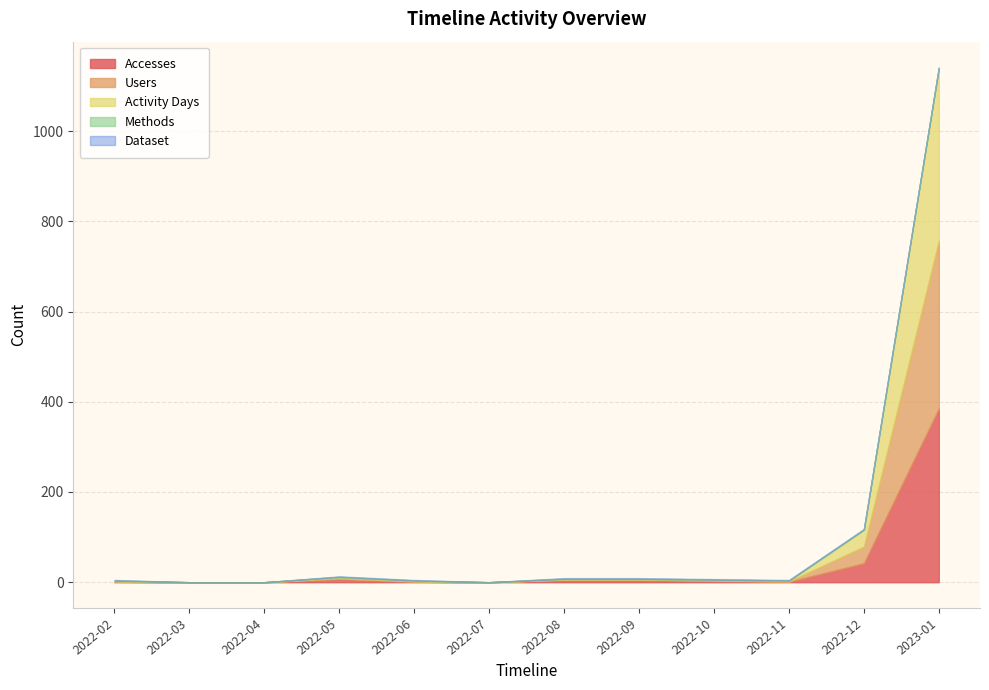

Which series has the largest range (max minus min)?

Accesses